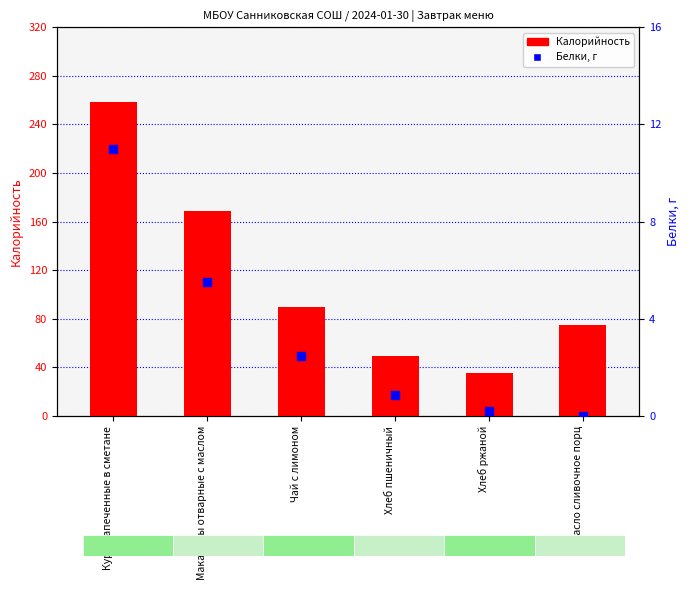

Is the value of Белки, г at Хлеб пшеничный greater than the value of Калорийность at Чай с лимоном?

No